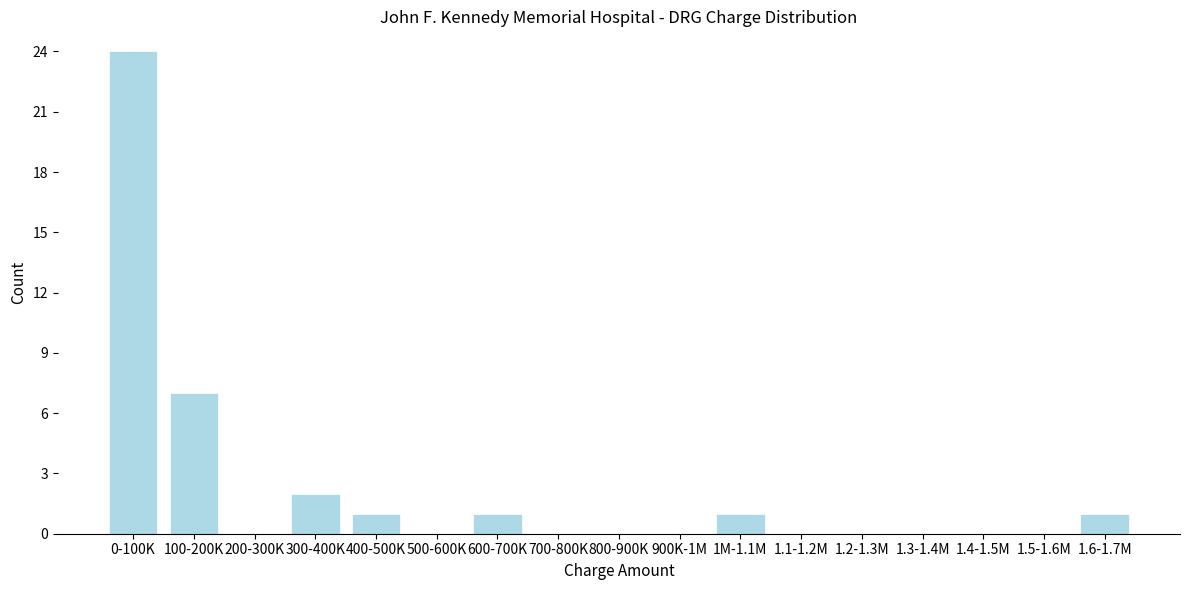

Reading left to right, transcribe all the data shown in this chart.

0-100K=24	100-200K=7	200-300K=0	300-400K=2	400-500K=1	500-600K=0	600-700K=1	700-800K=0	800-900K=0	900K-1M=0	1M-1.1M=1	1.1-1.2M=0	1.2-1.3M=0	1.3-1.4M=0	1.4-1.5M=0	1.5-1.6M=0	1.6-1.7M=1